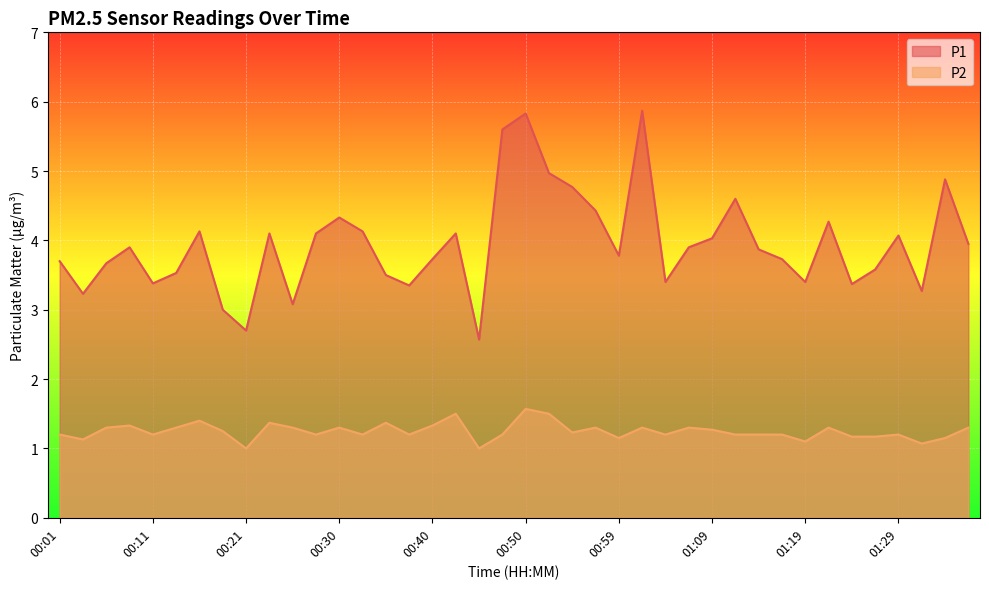

What is the approximate value of P1 at 00:40?

3.7